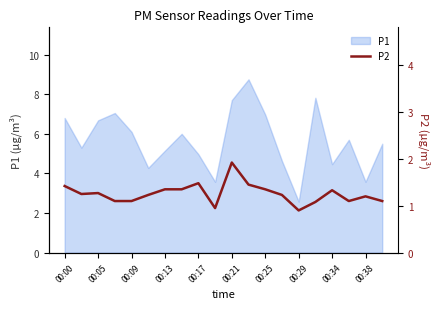

Is it true that P1 equals 6.8 at 00:00?

True